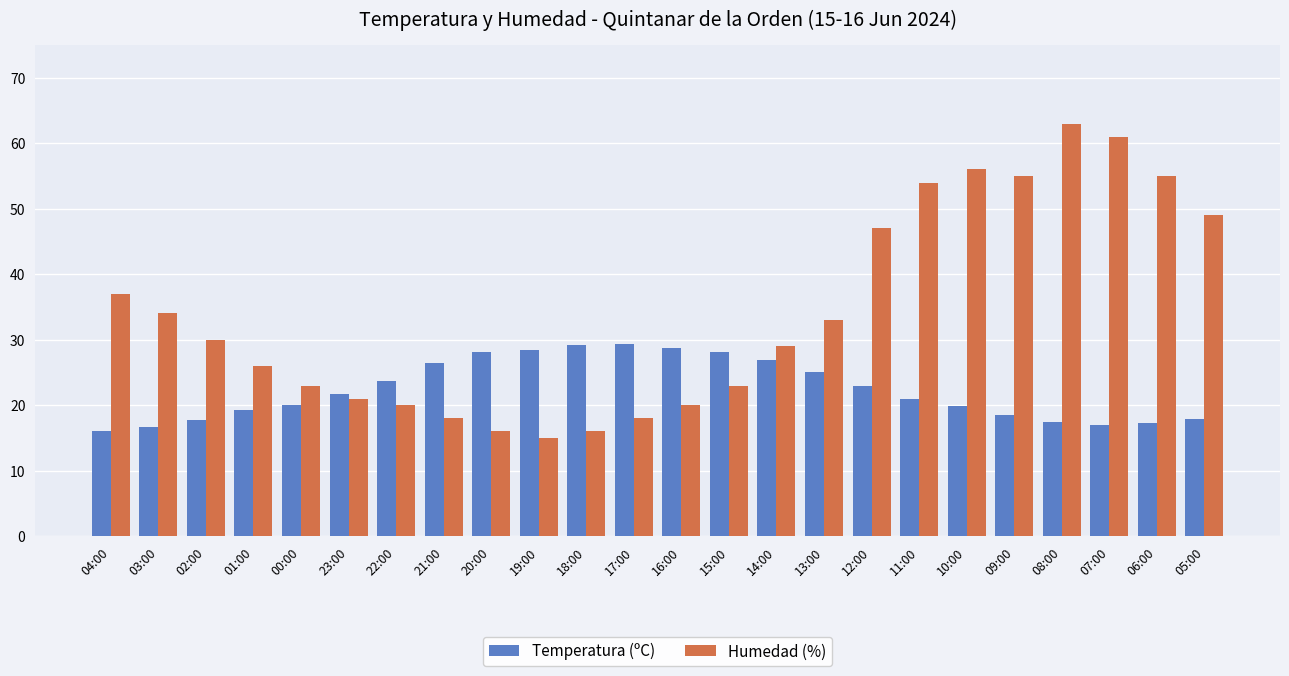

Which series changed the most between 21:00 and 05:00?

Humedad (%)